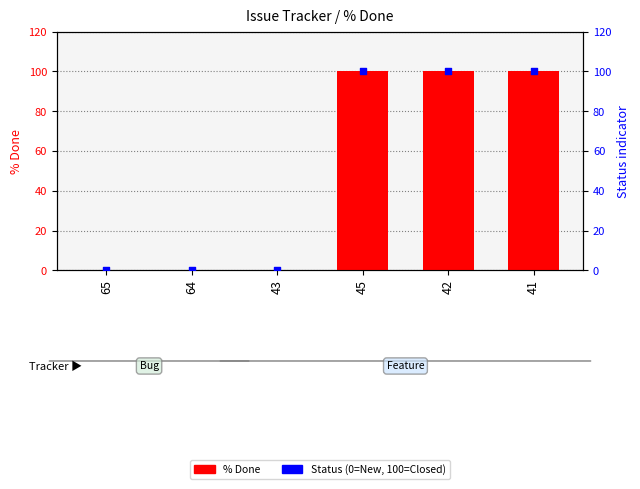

Which series has the widest spread of Y values?

% Done